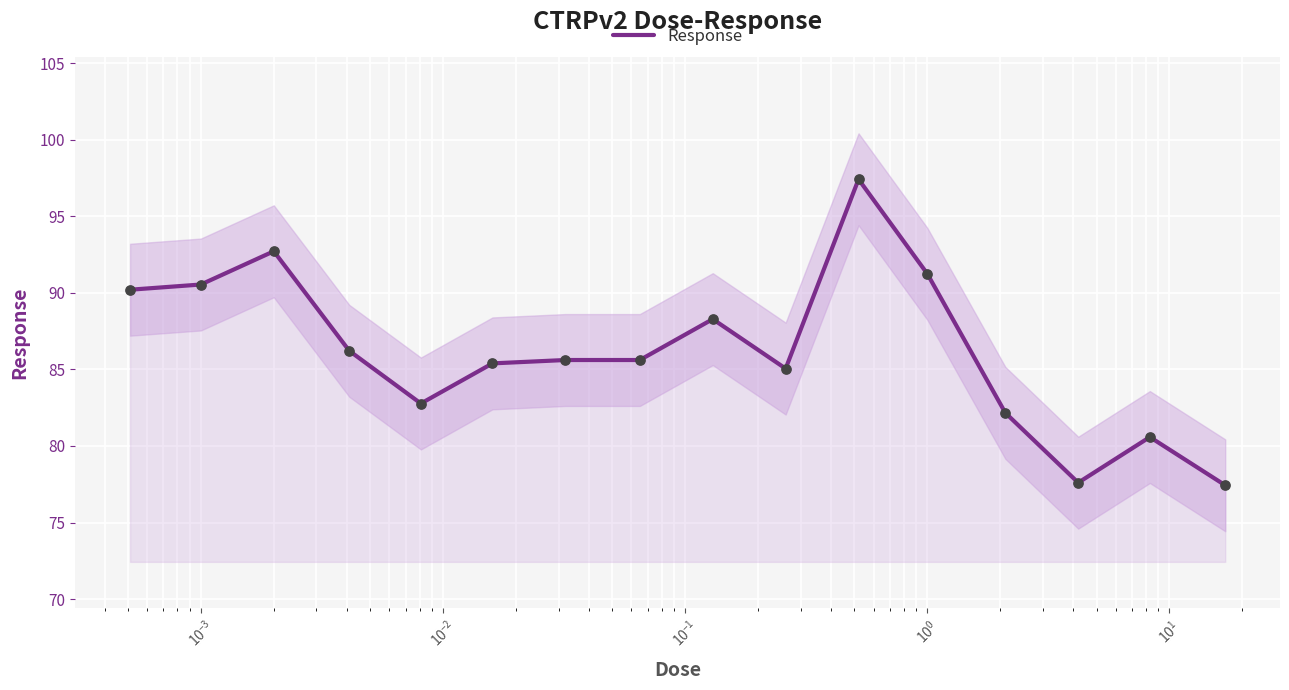

What is the minimum value for Response?

77.4